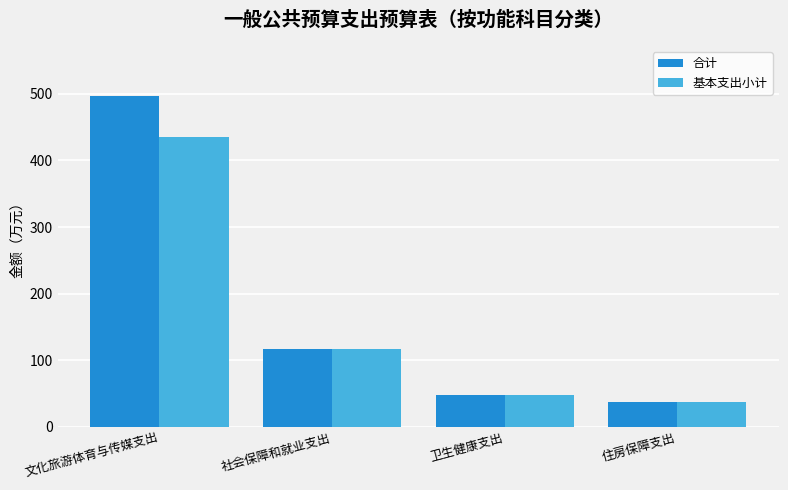

The value of 基本支出小计 at 文化旅游体育与传媒支出 is 640.4. True or false?

False